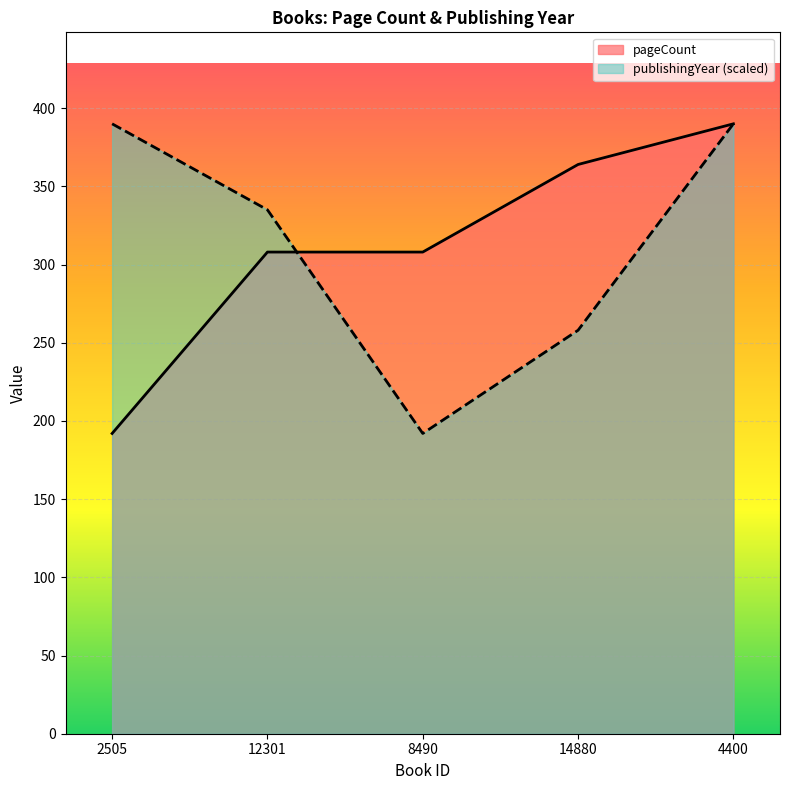

What is the lowest value of the publishingYear series?

192